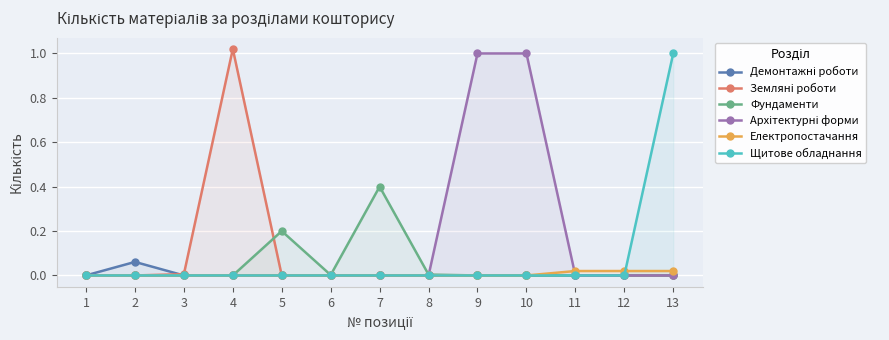

Which category has the highest value in the Щитове обладнання series?

13